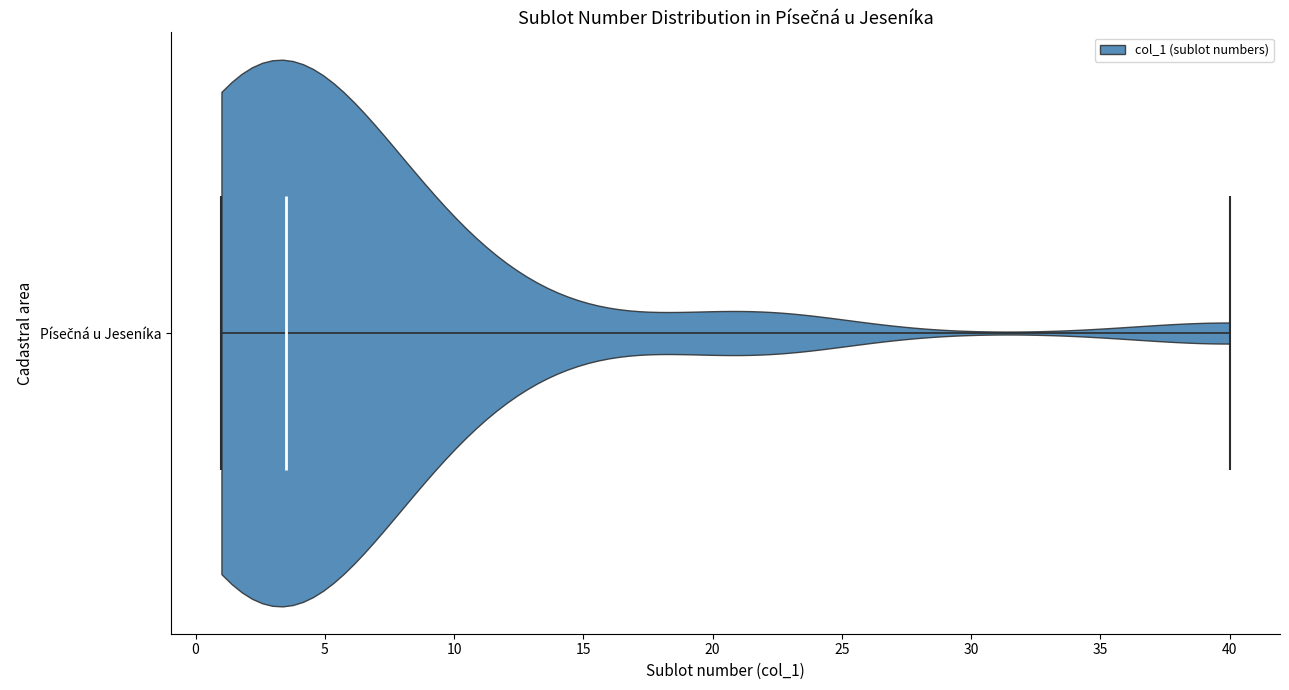

What is the lowest point the violin for Písečná u Jeseníka reaches on the x-axis? The values are not printed on the chart, so give them approximately, as read against the axis.

1.0